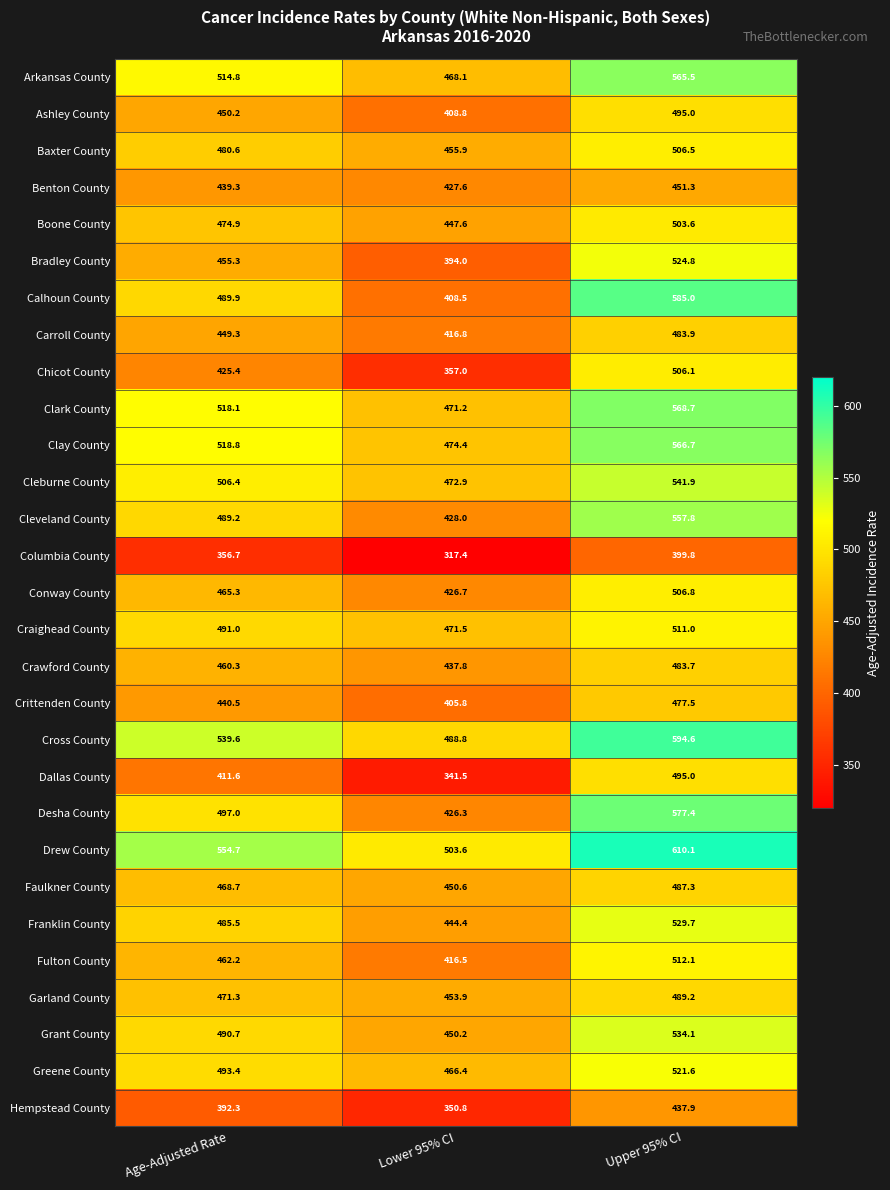

What is the smallest value displayed?

317.4